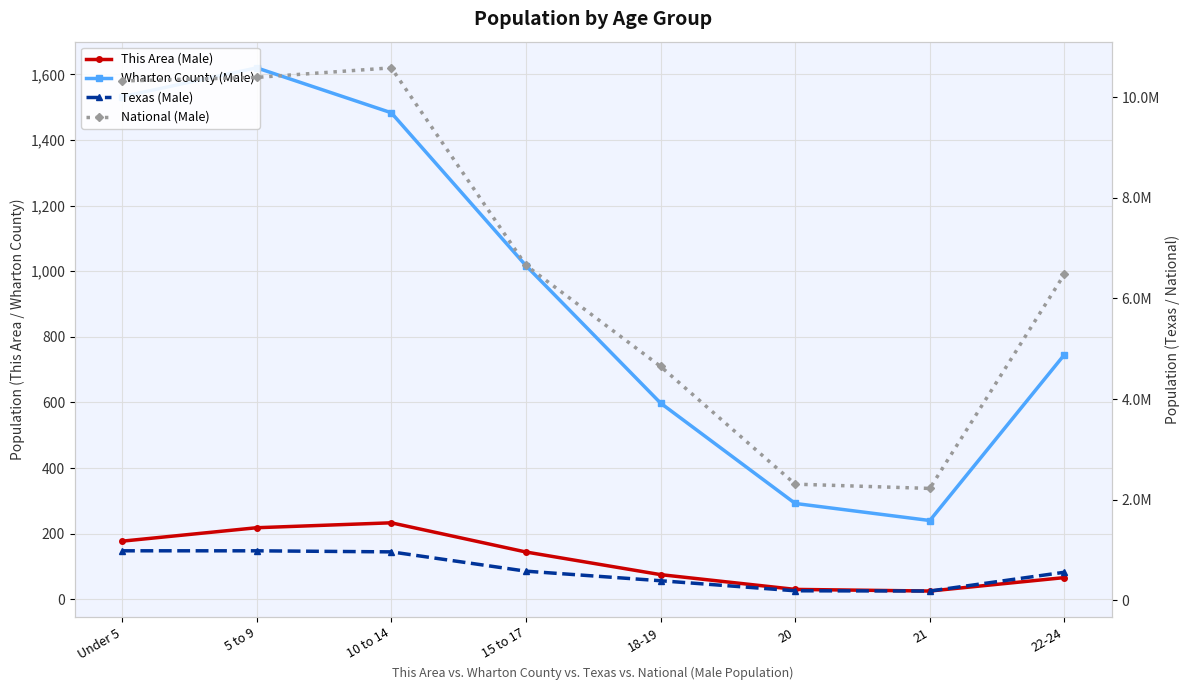

What are all the series names shown in the legend?

This Area (Male), Wharton County (Male), Texas (Male), National (Male)